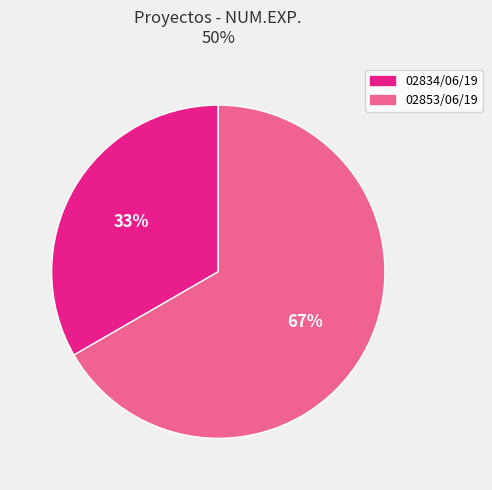

How many slices are in this pie chart?

2